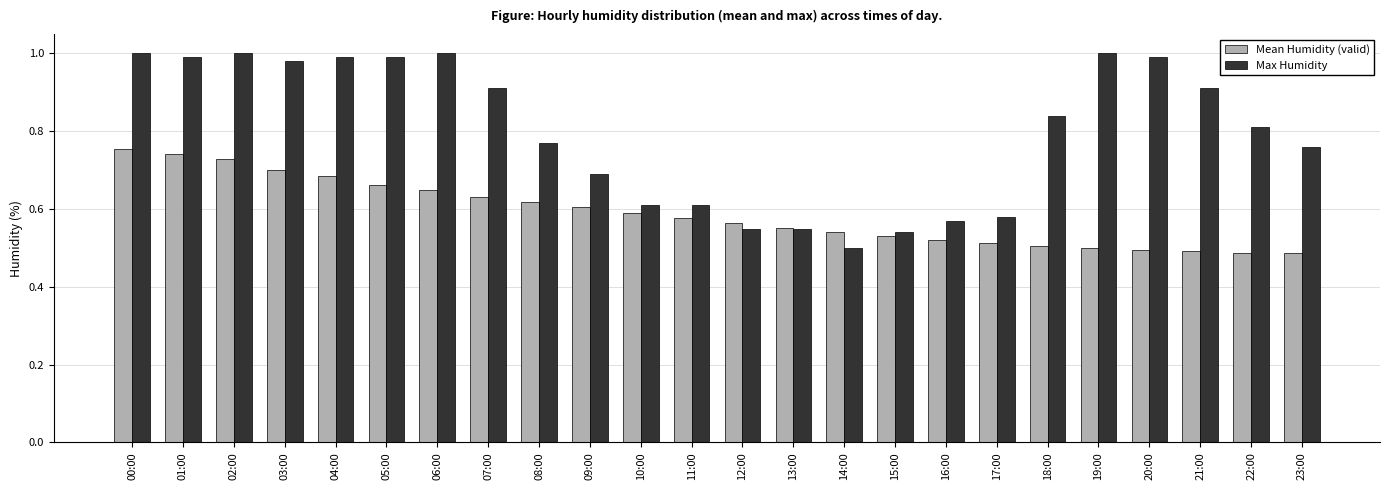

How many bars are there in each group?

2